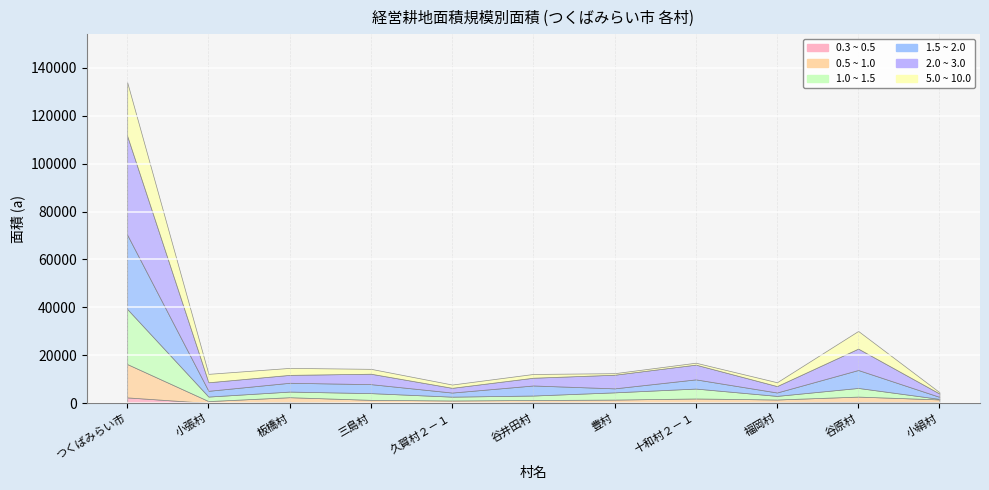

What is the value of the 2.0 ~ 3.0 point at the 3rd from the left?

3303